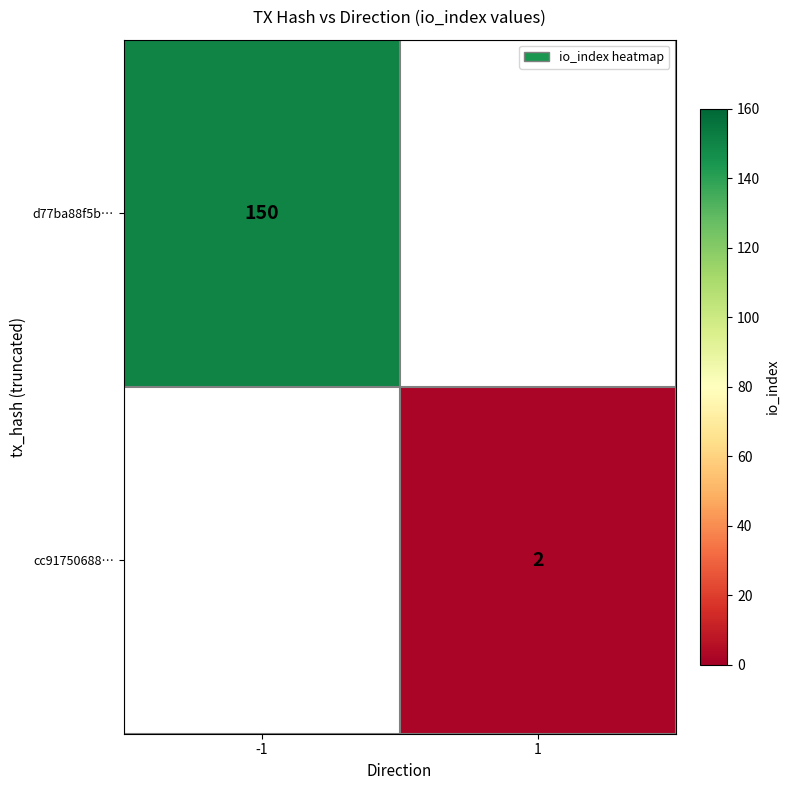

Is it true that d77ba88f5b… equals 150 at -1?

True